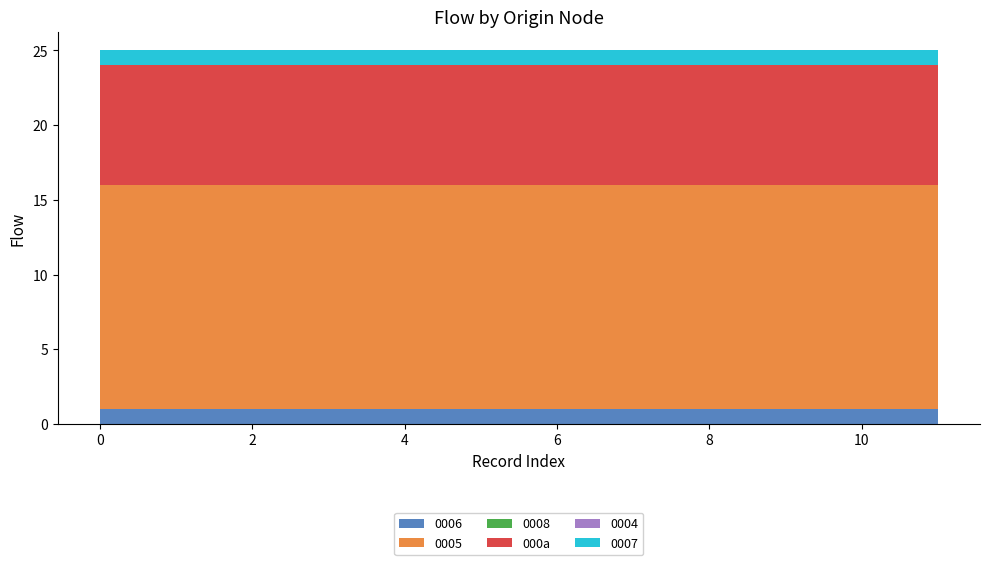

Reading right to left, extract all data points from this chart.

0006: 1	1	1	1	1	1	1	1	1	1	1	1
0005: 15	15	15	15	15	15	15	15	15	15	15	15
0008: 0	0	0	0	0	0	0	0	0	0	0	0
000a: 8	8	8	8	8	8	8	8	8	8	8	8
0004: 0	0	0	0	0	0	0	0	0	0	0	0
0007: 1	1	1	1	1	1	1	1	1	1	1	1